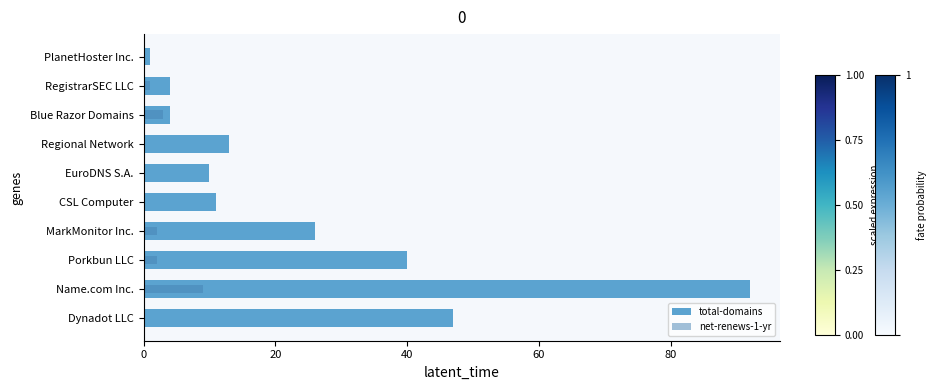

The value of total-domains at EuroDNS S.A. is 17. True or false?

False